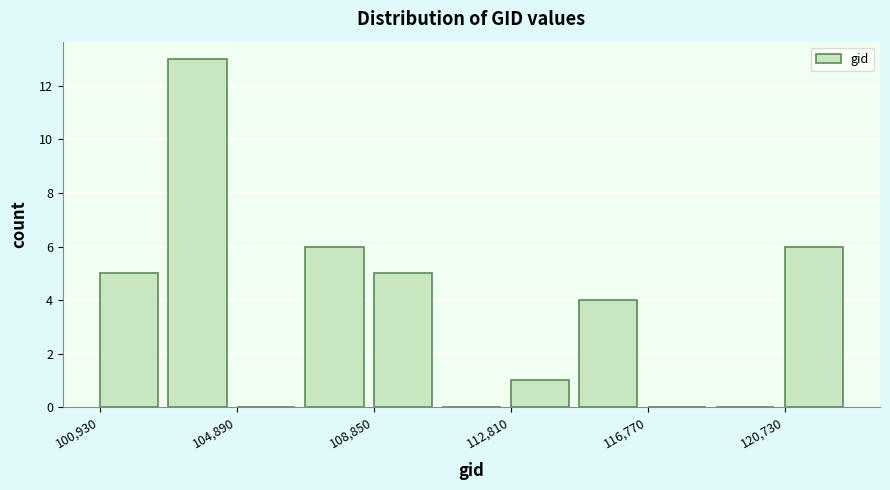

Around what value on the x-axis is the tallest bar? Give the approximate position of its centre, as read against the axis.

104000